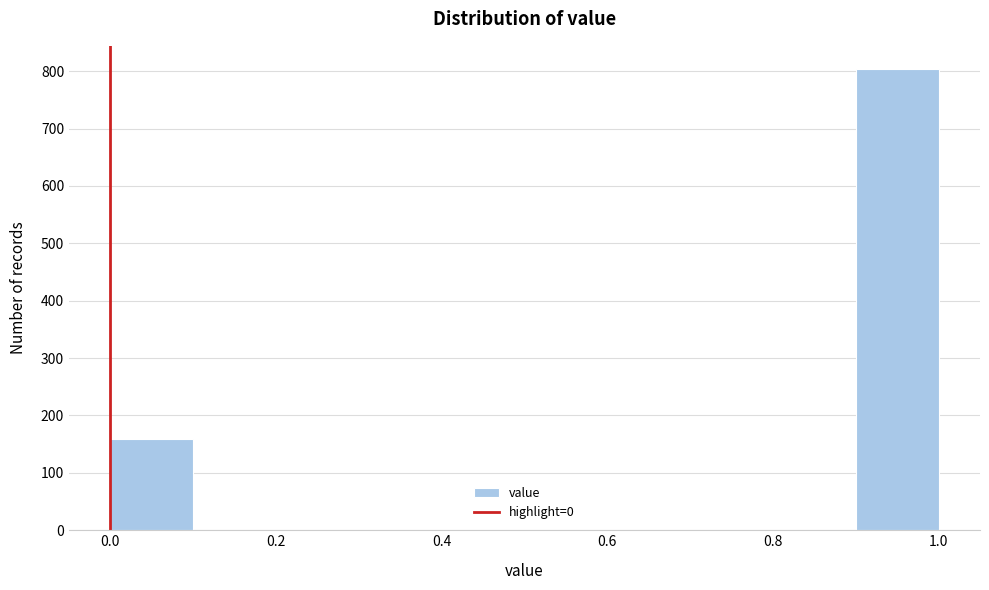

Reading left to right, transcribe this chart: for each bar, give the range it covers on the x-axis and its height. The values are not printed on the chart, so give them approximately, as read against the axis.

0.0 to 0.1: 160
0.1 to 0.2: 0
0.2 to 0.3: 0
0.3 to 0.4: 0
0.4 to 0.5: 0
0.5 to 0.6: 0
0.6 to 0.7: 0
0.7 to 0.8: 0
0.8 to 0.9: 0
0.9 to 1.0: 800